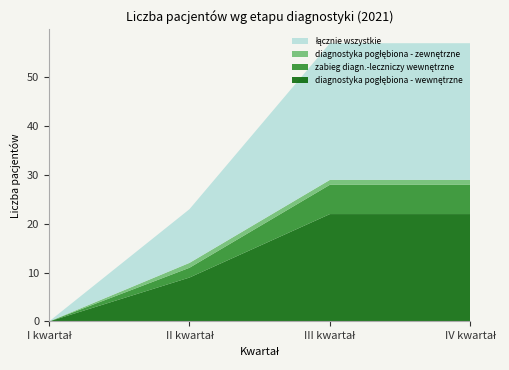

Reading left to right, what are all the values shown in this chart?

diagnostyka pogłębiona - wewnętrzne: I kwartał=0	II kwartał=9	III kwartał=22	IV kwartał=22
zabieg diagn.-leczniczy wewnętrzne: I kwartał=0	II kwartał=2	III kwartał=6	IV kwartał=6
diagnostyka pogłębiona - zewnętrzne: I kwartał=0	II kwartał=1	III kwartał=1	IV kwartał=1
łącznie wszystkie: I kwartał=0	II kwartał=11	III kwartał=28	IV kwartał=28